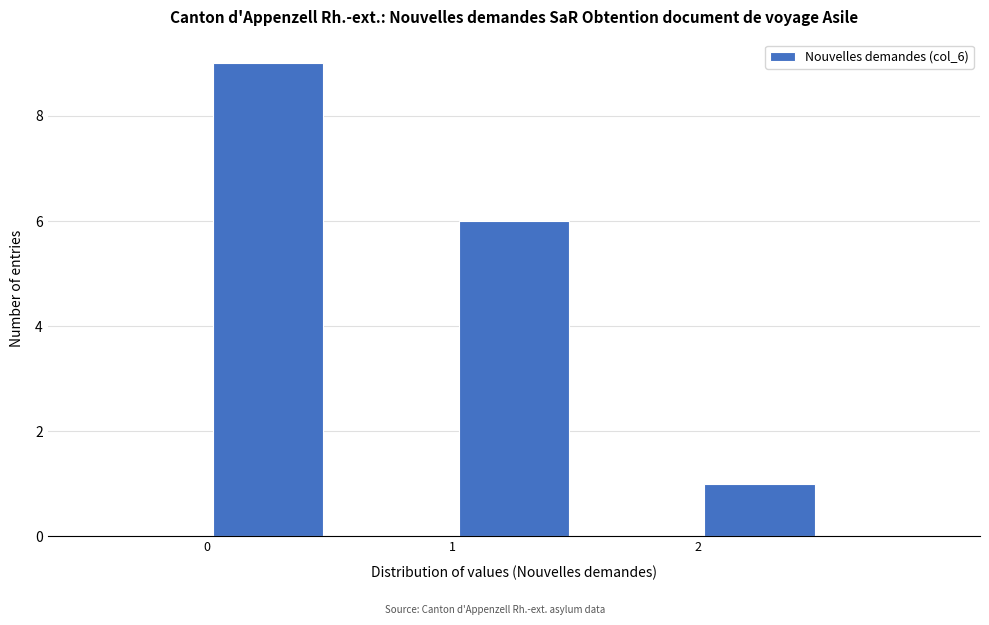

Reading left to right, list every bar in this chart as the range it spans on the x-axis followed by its height. The values are not printed on the chart, so give them approximately, as read against the axis.

-0.5 to 0.0: 0
0.0 to 0.5: 9
0.5 to 1.0: 0
1.0 to 1.5: 6
1.5 to 2.0: 0
2.0 to 2.5: 1
2.5 to 3.0: 0